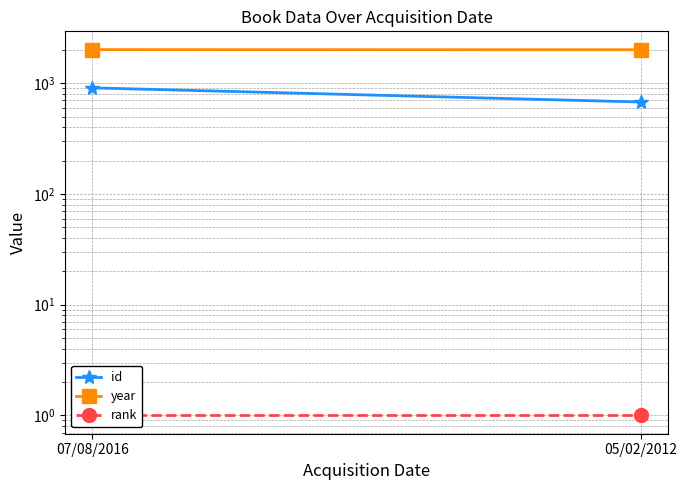

What is the label of the 2nd point from the right?

07/08/2016